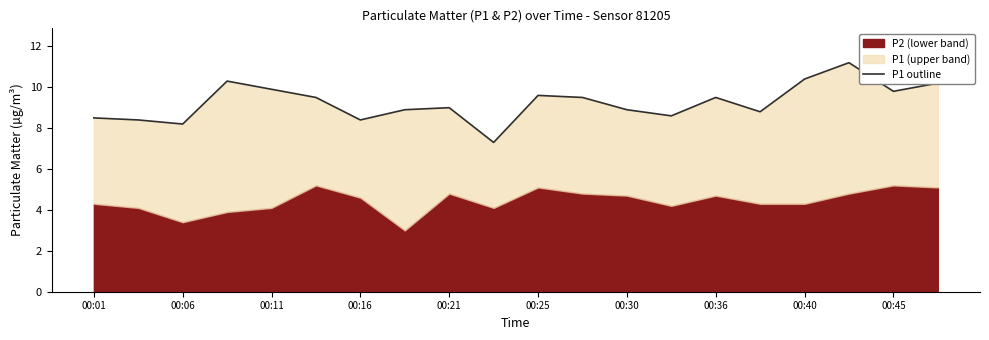

Which has a higher value, 00:11 or 17?

17